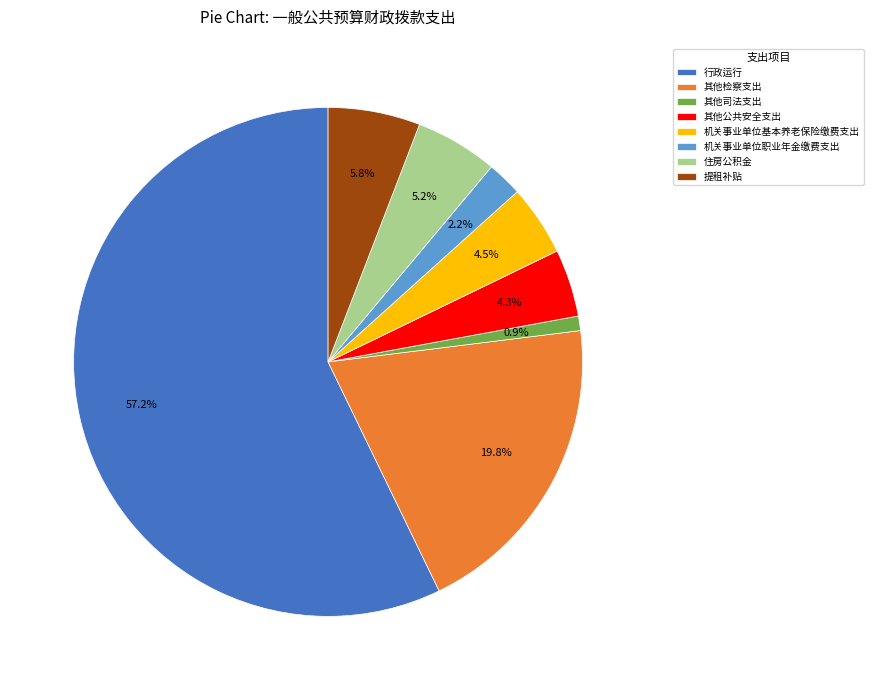

Between 机关事业单位职业年金缴费支出 and 行政运行, which is larger?

行政运行